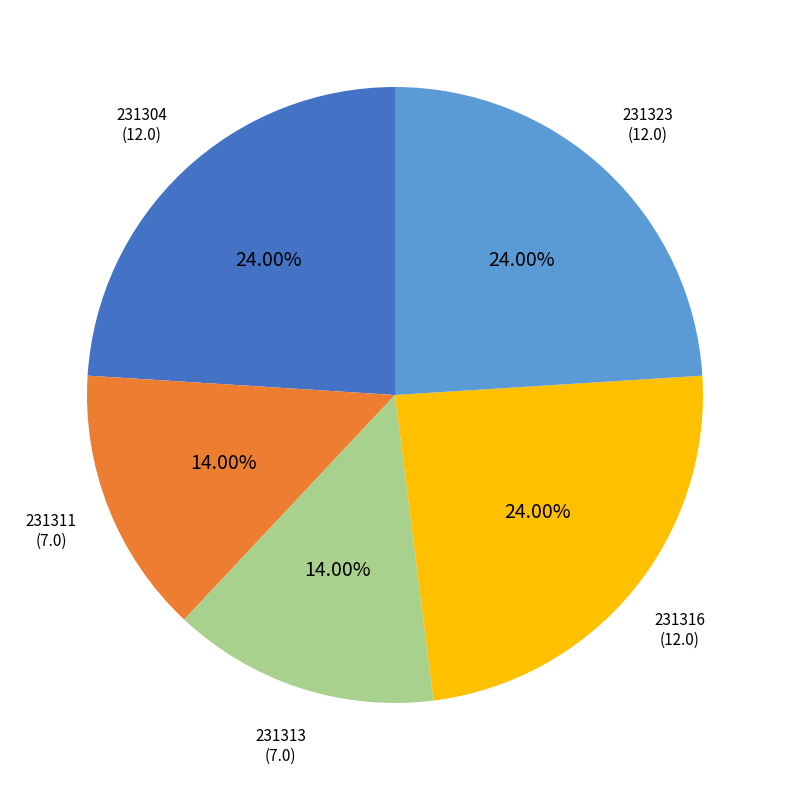

Is it true that 231323 is 15% of the pie?

False